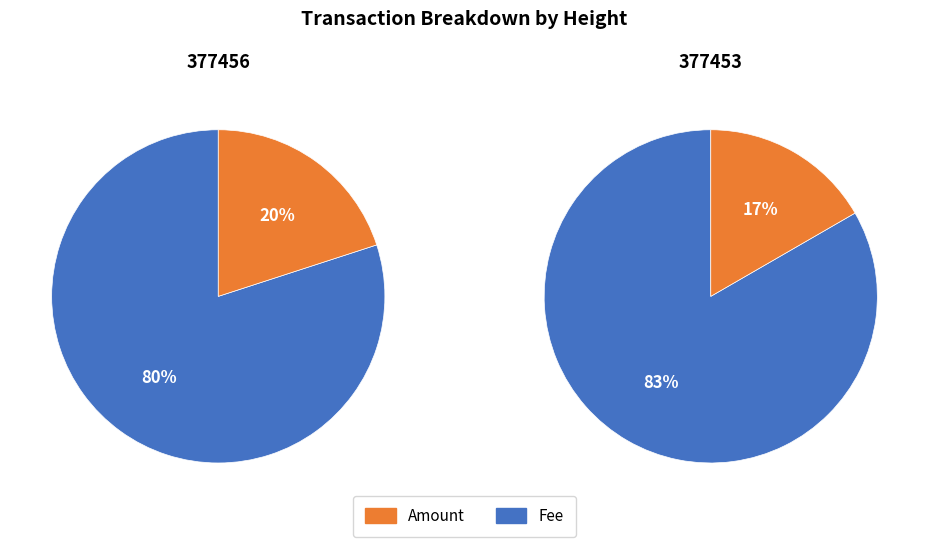

Which has a higher value, 377456 or 377453?

377453